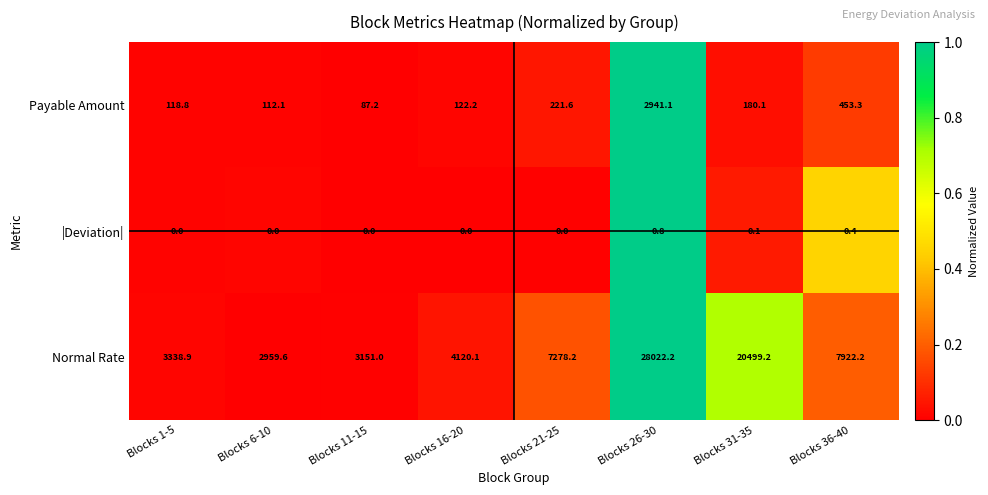

What is the difference between the second highest and second lowest values in the |Deviation| series?

0.4